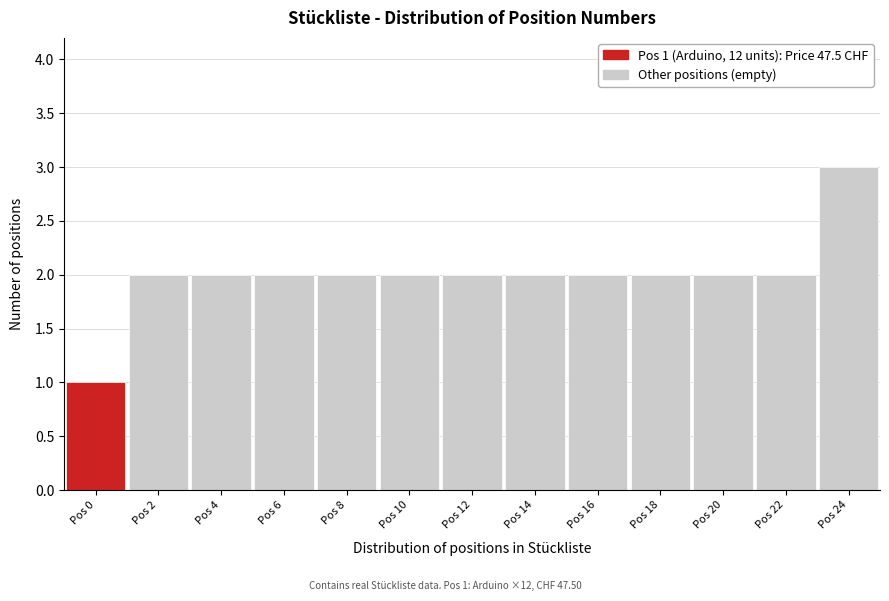

Reading left to right, transcribe all the data shown in this chart.

1	2	2	2	2	2	2	2	2	2	2	2	3